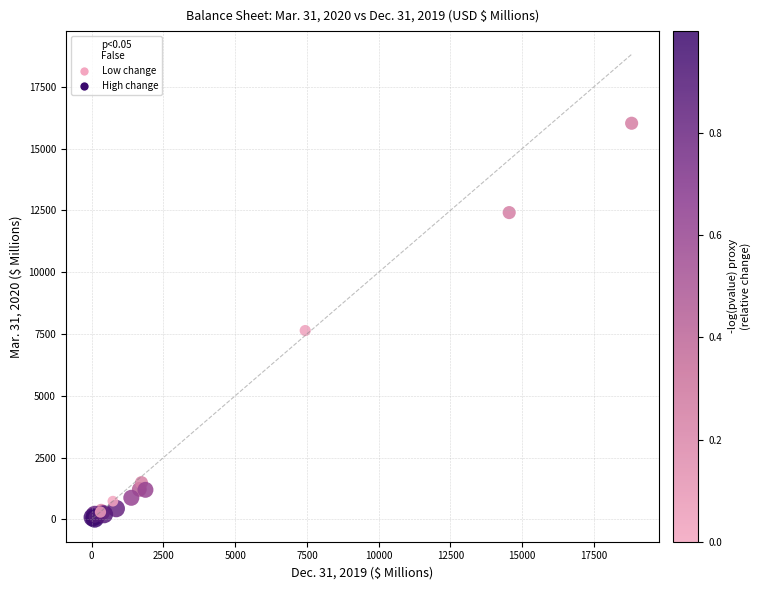

What Y value in the scatter plot is closest to 8034?

7639.8